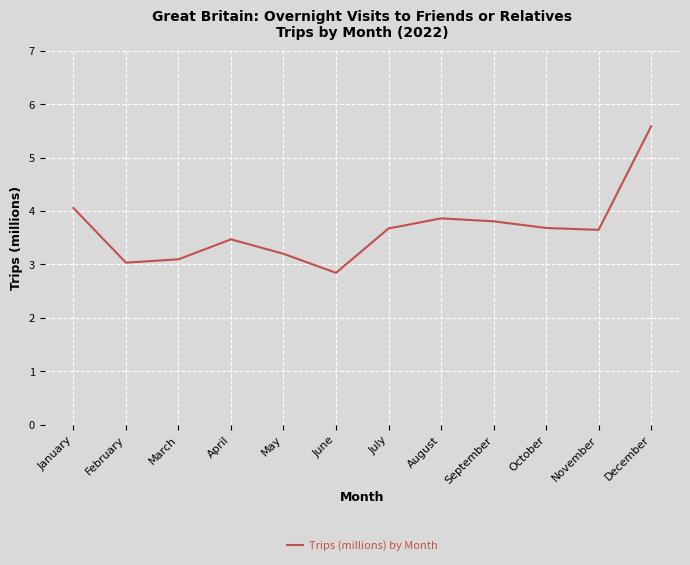

Does the chart display data point markers on the line(s)?

No